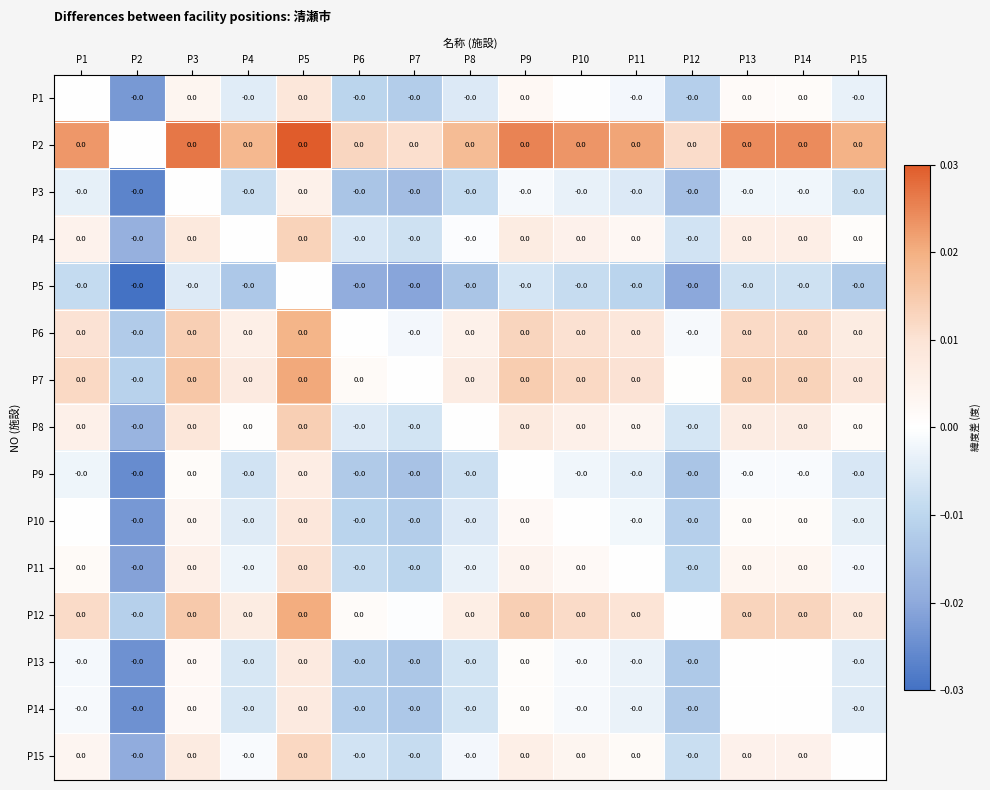

Which series has the largest range (max minus min)?

P1